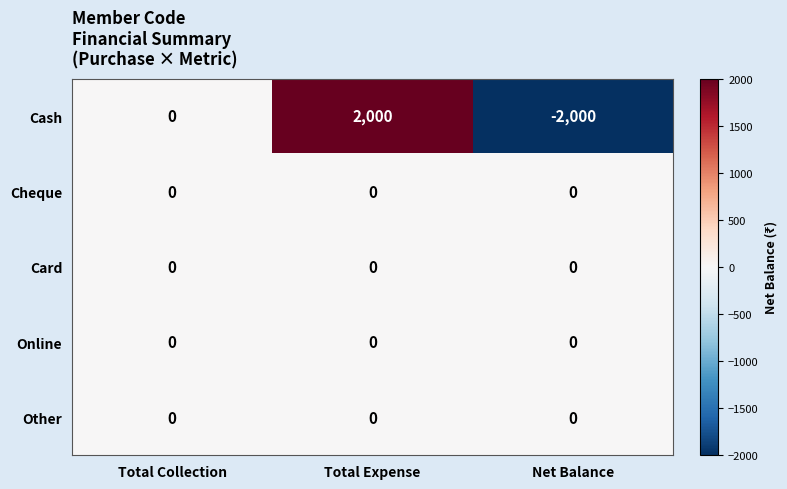

Which series has the largest range (max minus min)?

Cash